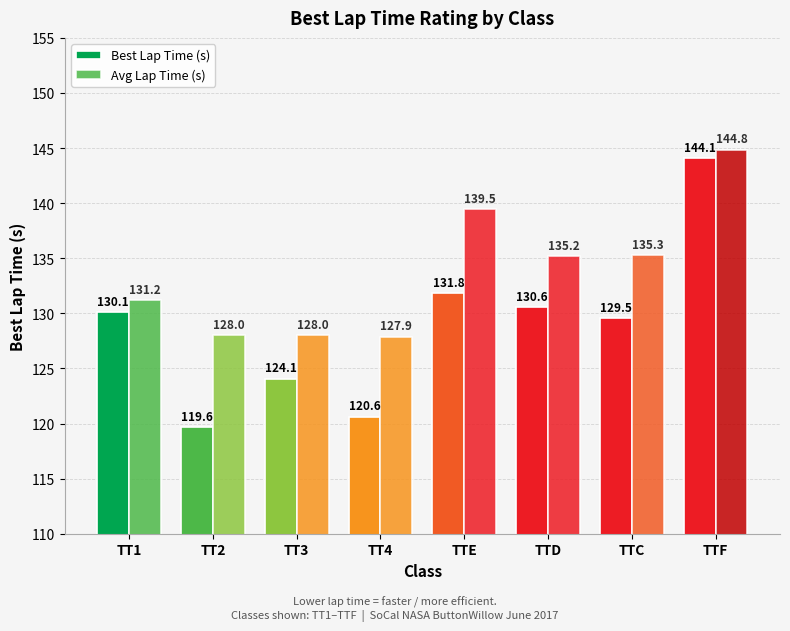

How many series are shown in this chart?

2